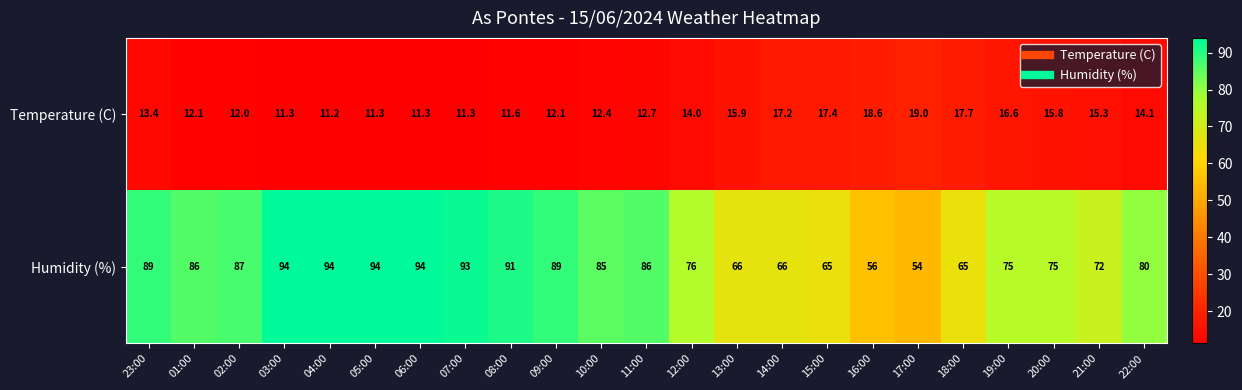

Which category has the highest value in the Temperature (C) series?

17:00